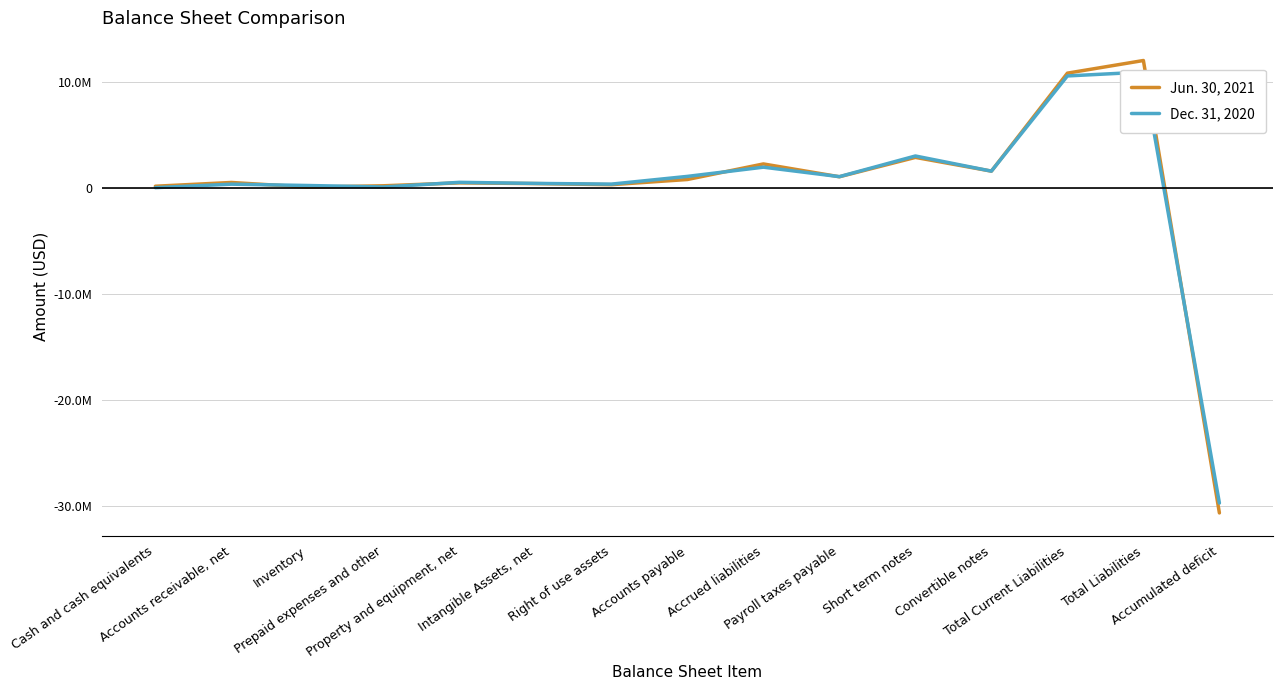

Where is the first local maximum for Dec. 31, 2020?

Accounts receivable, net